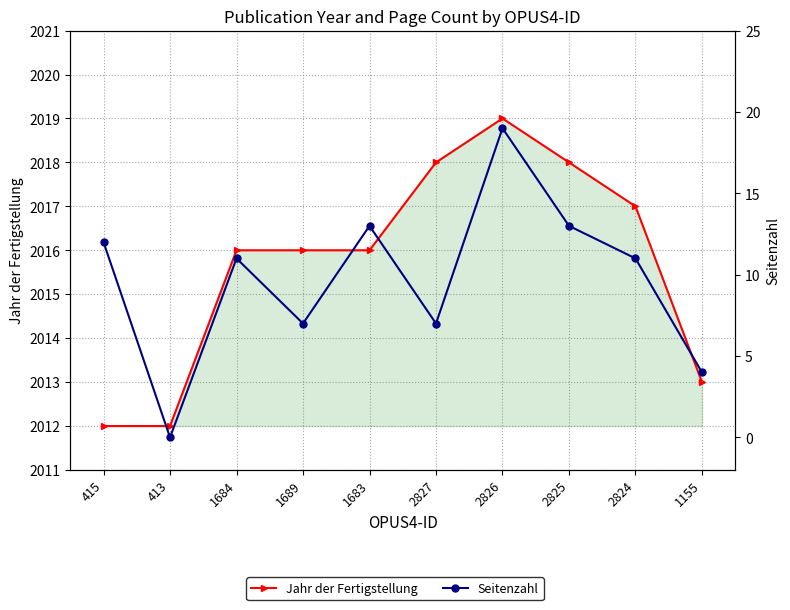

Reading right to left, extract all data points from this chart.

Jahr der Fertigstellung: 2013	2017	2018	2019	2018	2016	2016	2016	2012	2012
Seitenzahl: 4	11	13	19	7	13	7	11	0	12